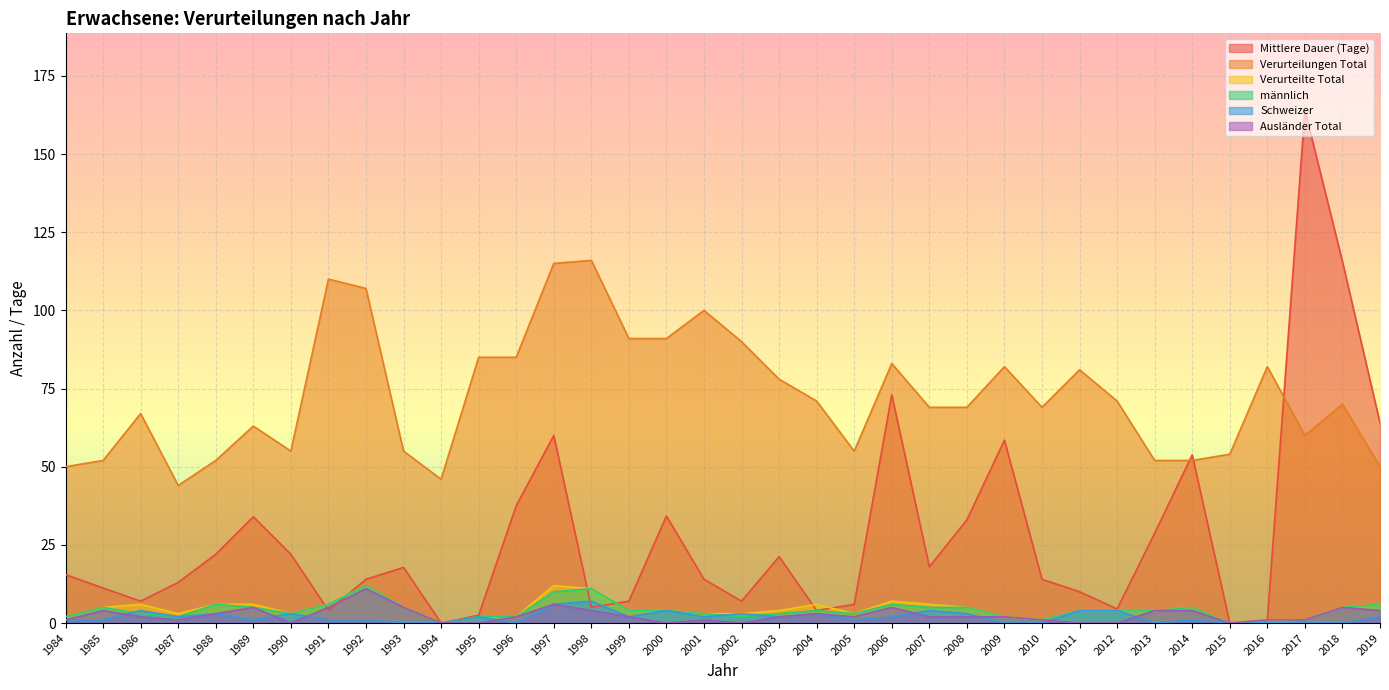

At how many categories does at least one series exceed 18?

36